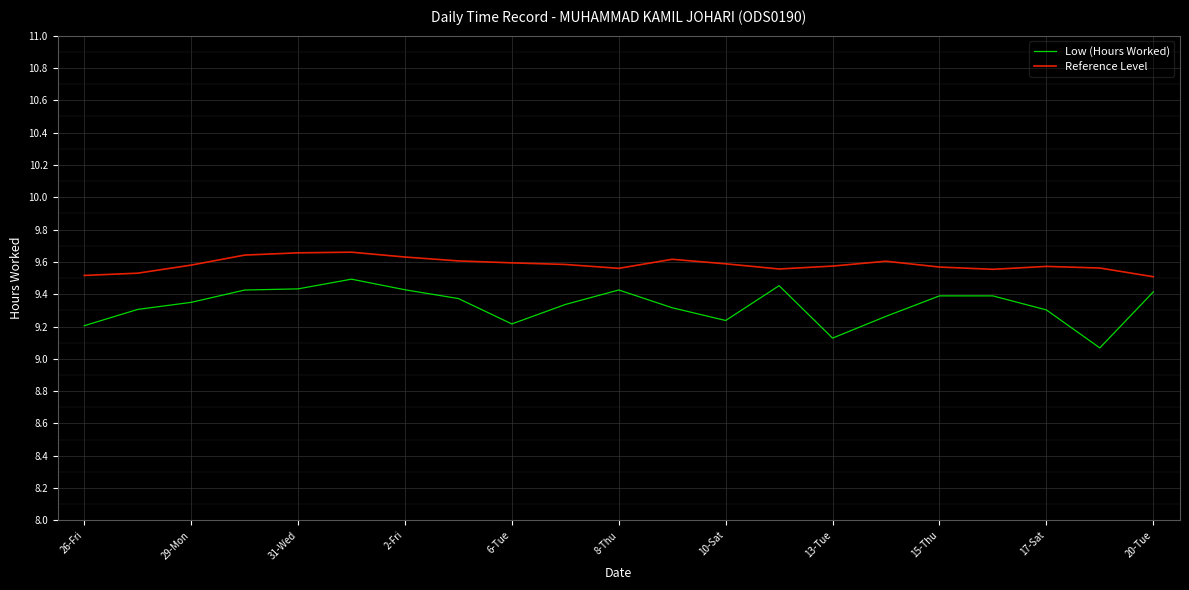

Which series has the largest total across all categories?

Reference Level